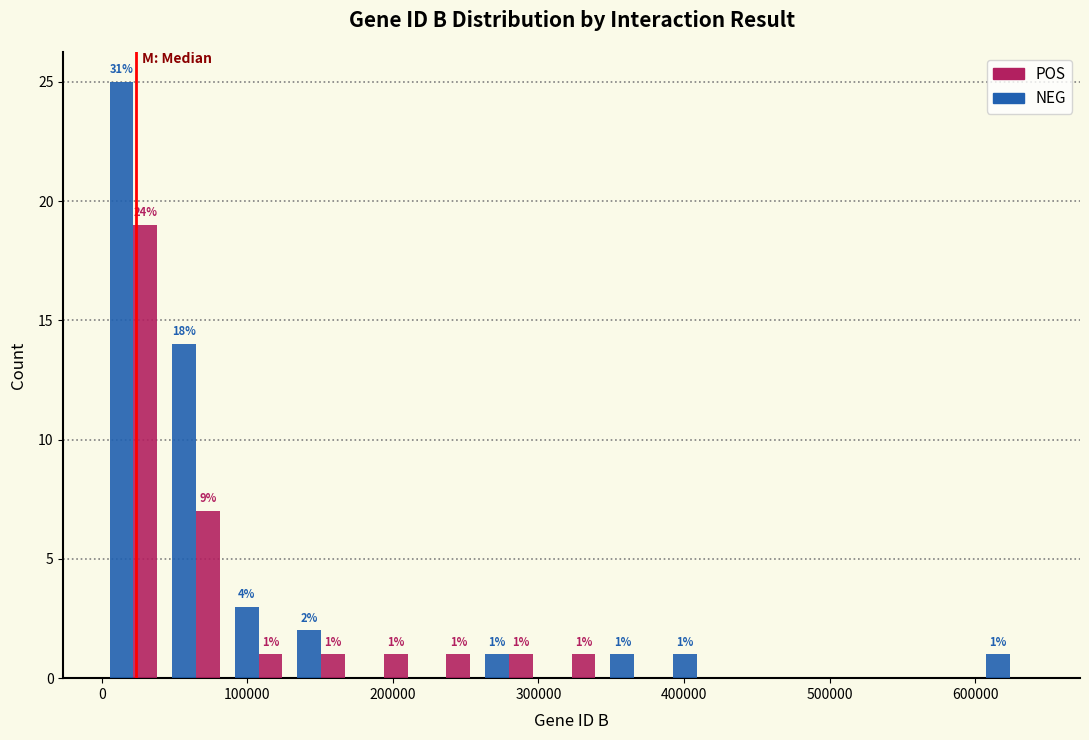

In the NEG series, which range on the x-axis has the tallest bar?

0 to 40000